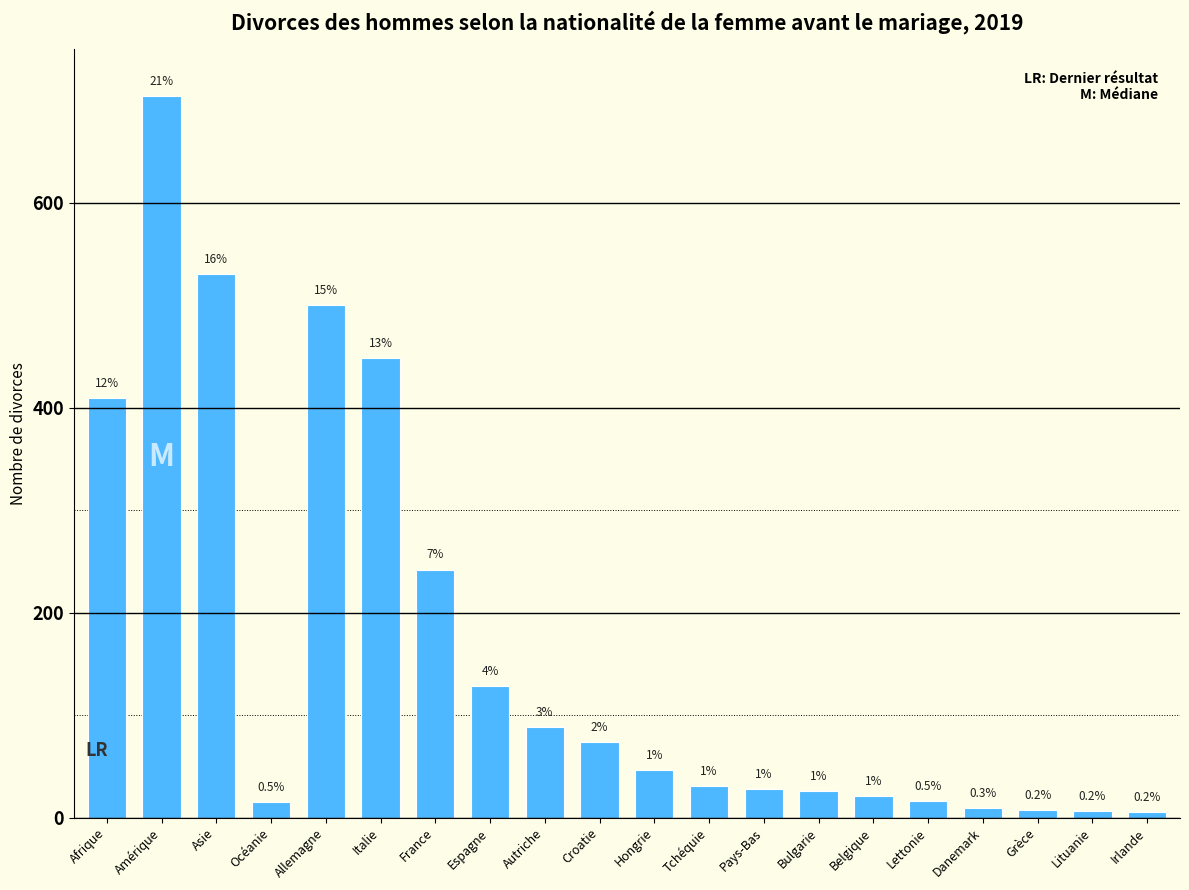

How many bars are there in total?

20